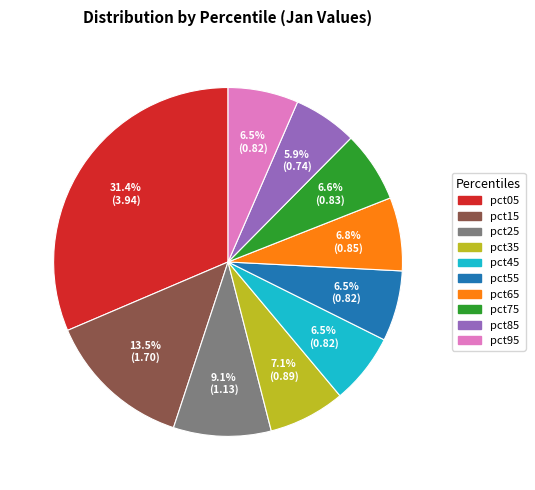

Count the number of slices in the pie.

10